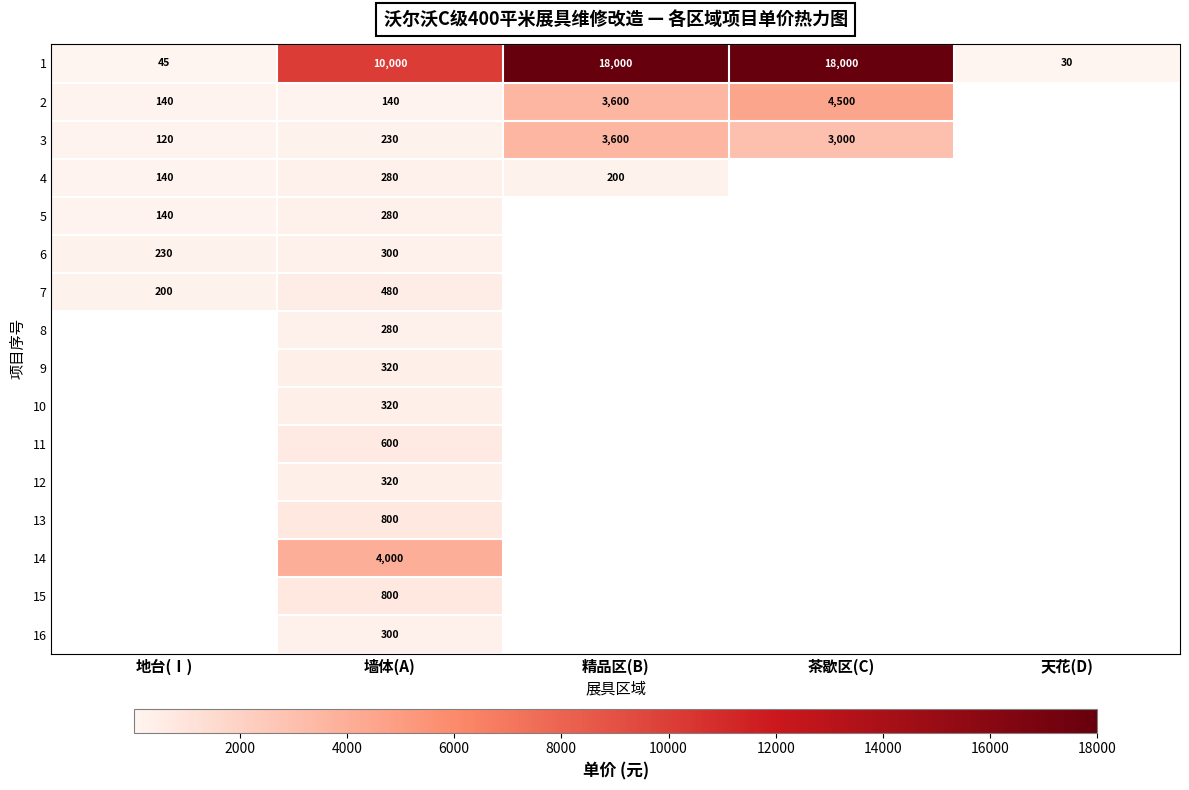

What is the sum of the 1 values at 精品区(B) and 地台(Ⅰ)?

18045